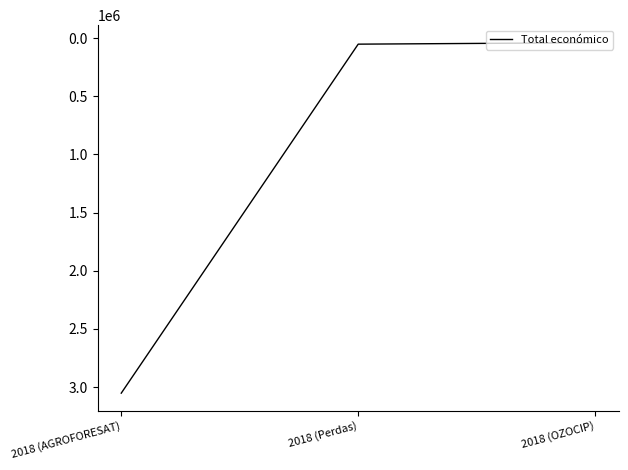

What is the greatest value displayed?

3051573